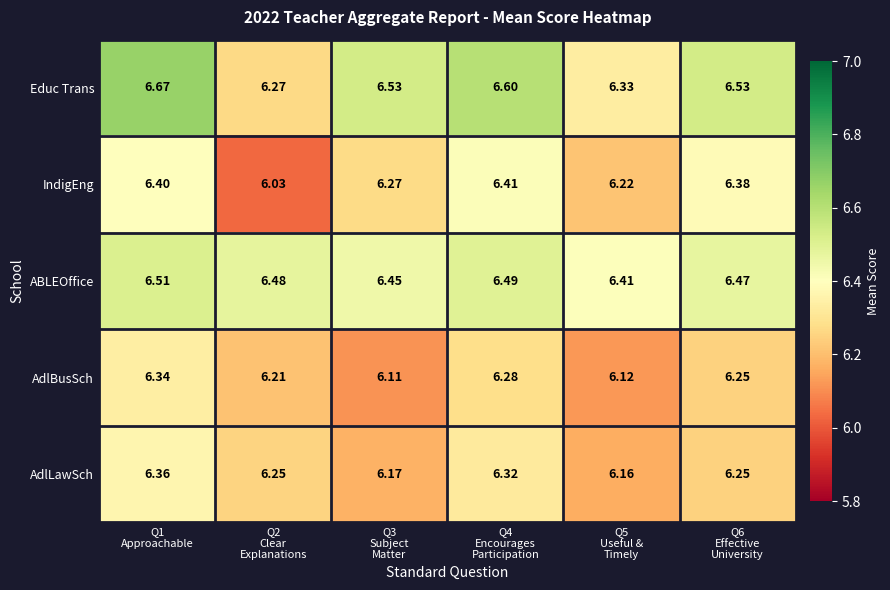

Which series has the largest total across all categories?

Educ Trans